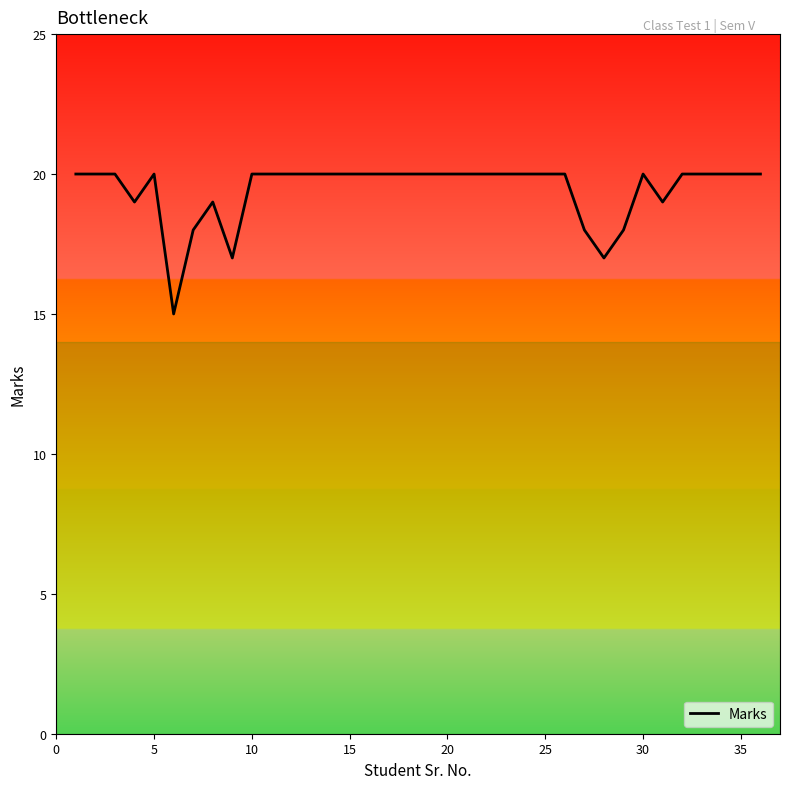

What is the maximum value shown in the chart?

20